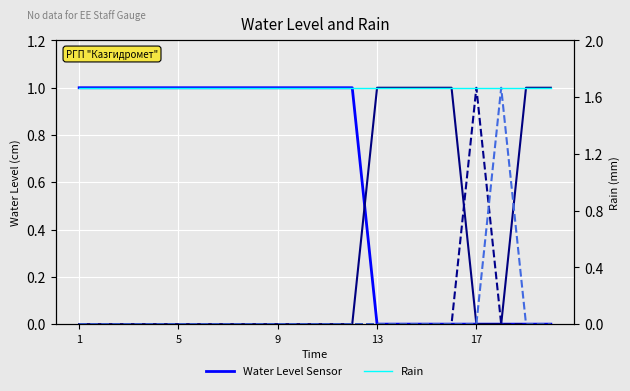

True or false: Ежемес. has a value of 2 at 9.

False